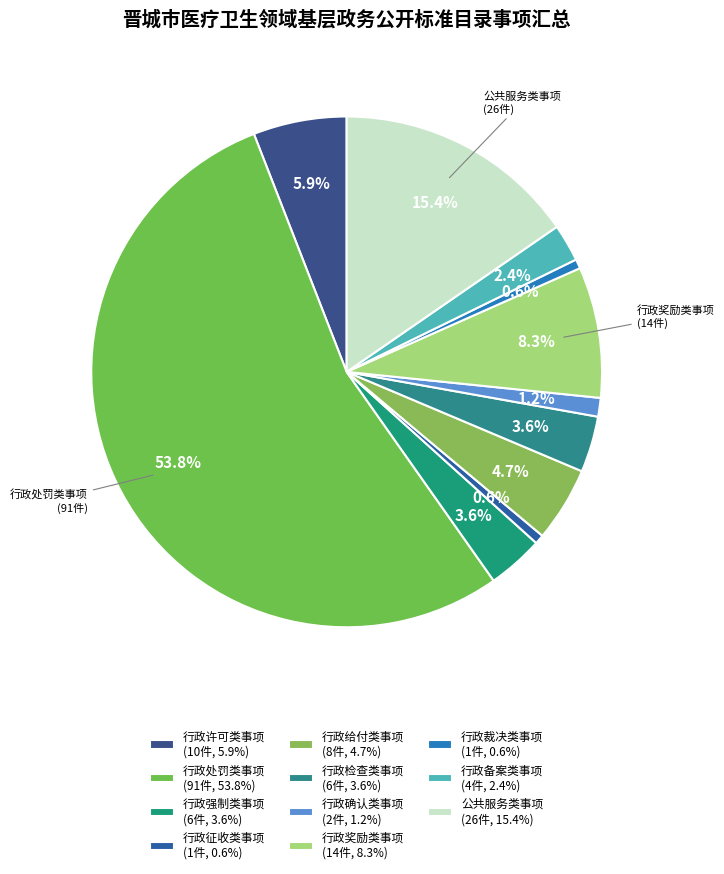

Which category has the biggest portion of the pie?

行政处罚类事项